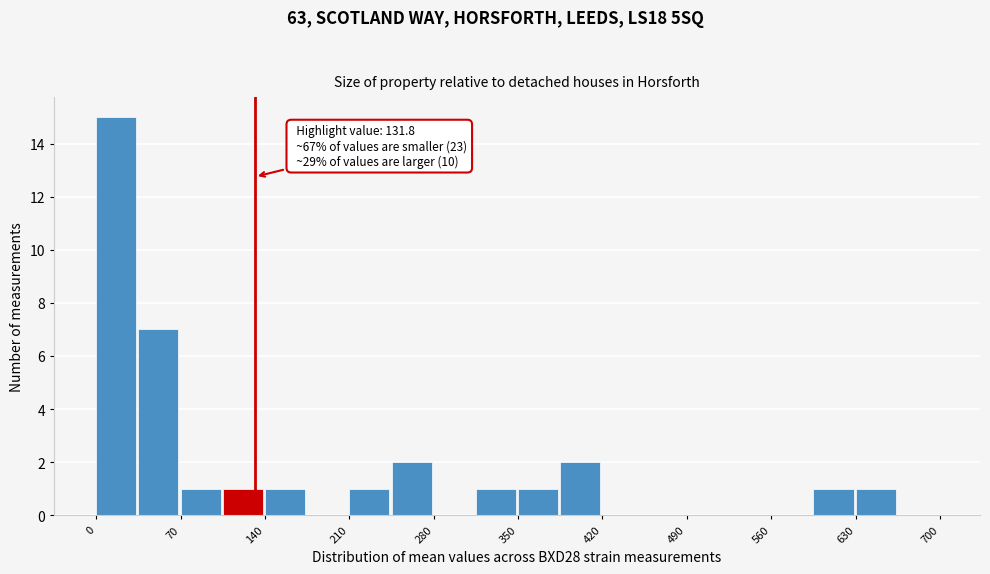

Read against the x-axis, roughly where is the centre of the tallest bar?

20